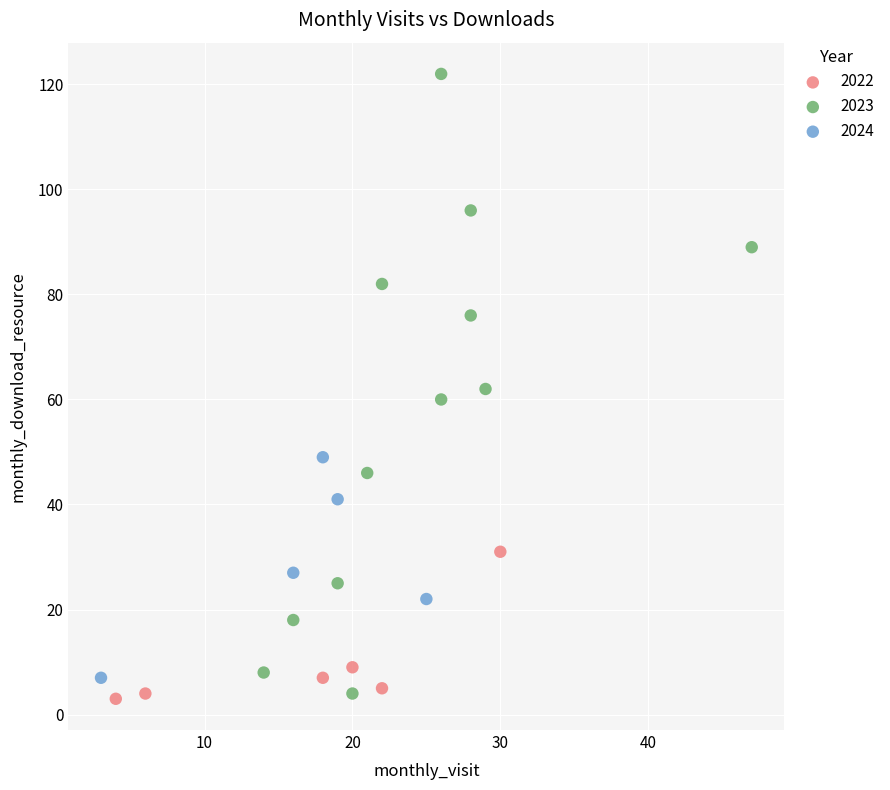

Which series has the largest Y range (max minus min)?

2023